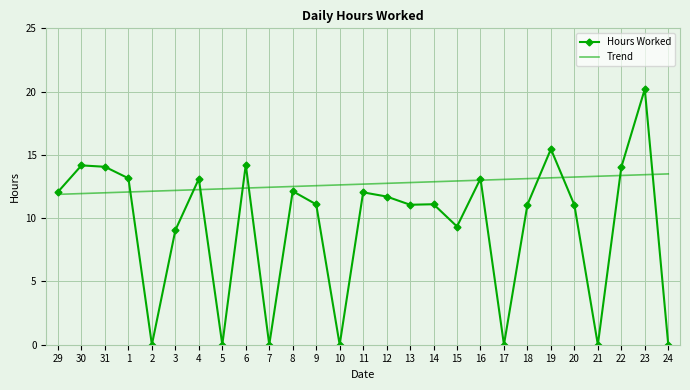

At which category does the chart reach its peak across all series?

23